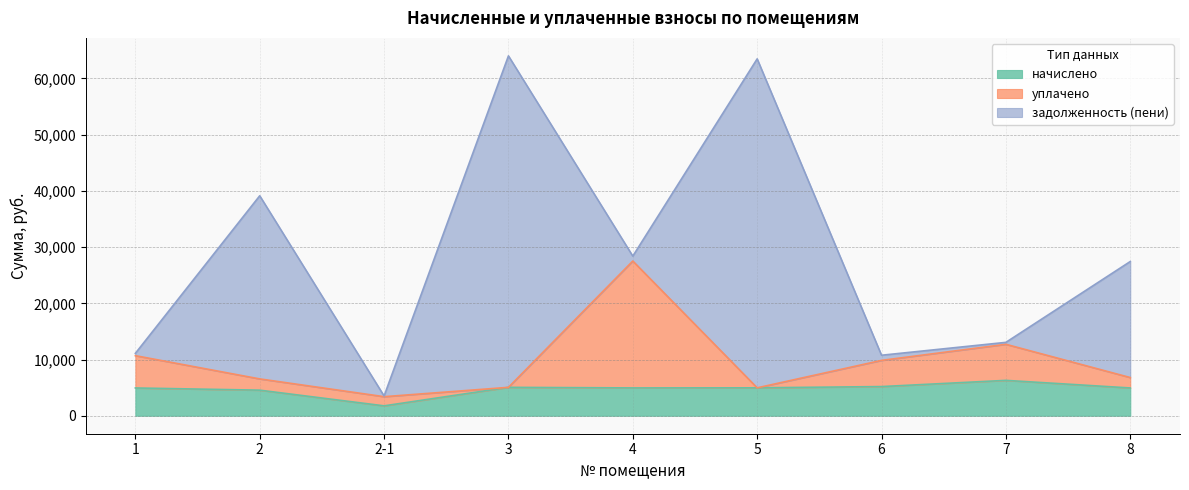

True or false: уплачено has more than 0 interior local peaks.

True